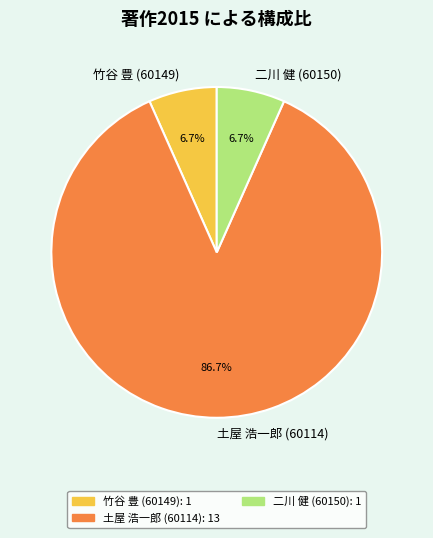

To the nearest percent, what percentage of the pie is 竹谷 豊 (60149)?

7%